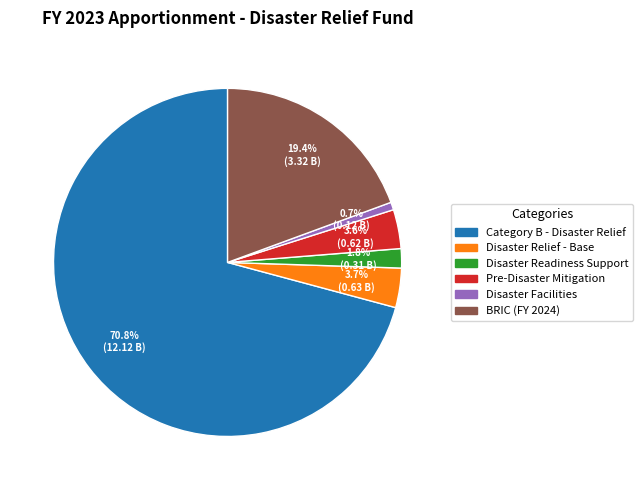

Between Disaster Relief - Base and Disaster Facilities, which is larger?

Disaster Relief - Base